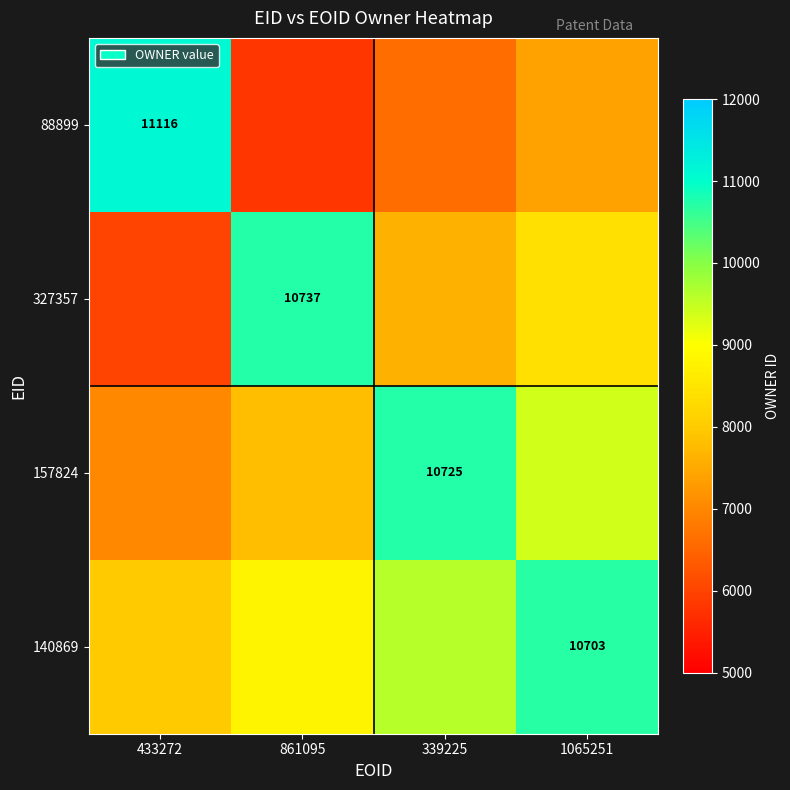

Where does the 140869 series first go above 9600?

1065251